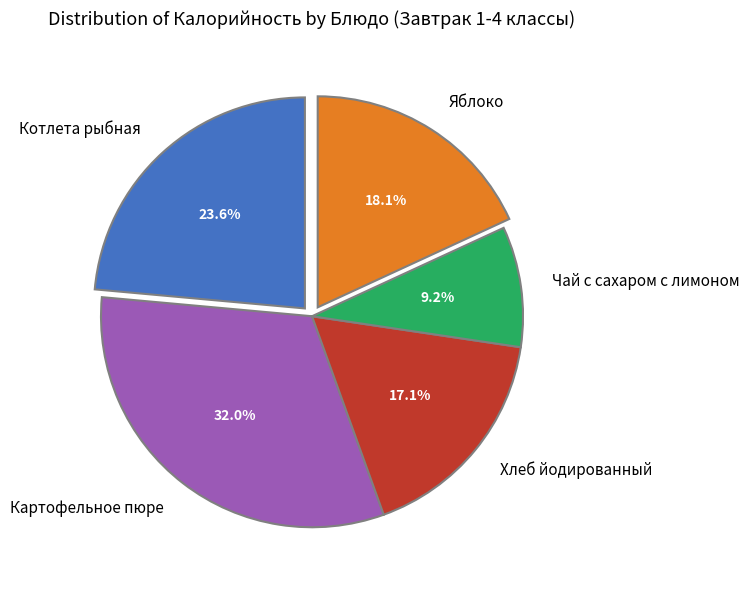

What is the ratio of the value at Яблоко to the value at Котлета рыбная?

0.8